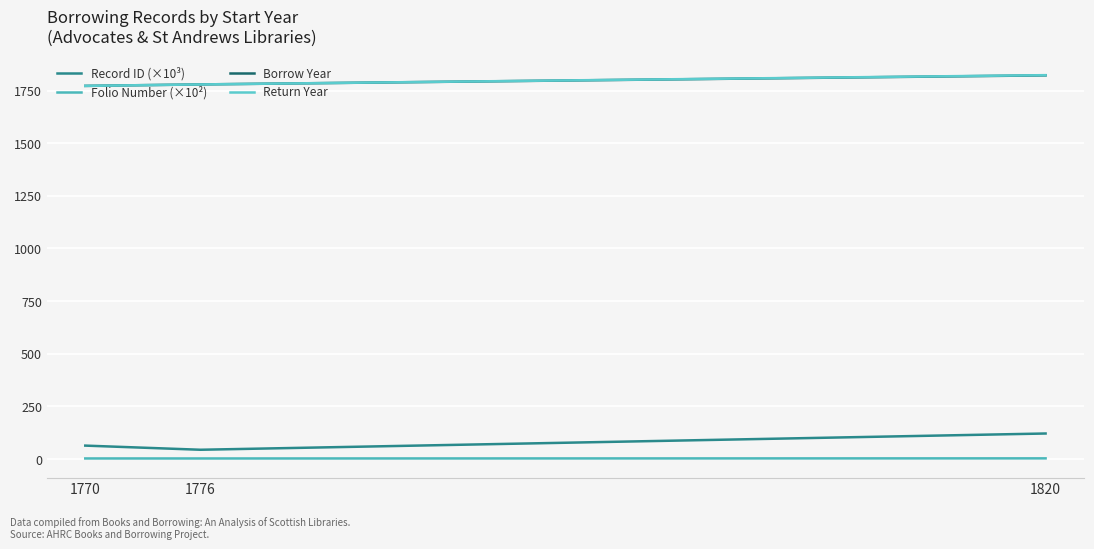

How many lines are shown in the chart?

4